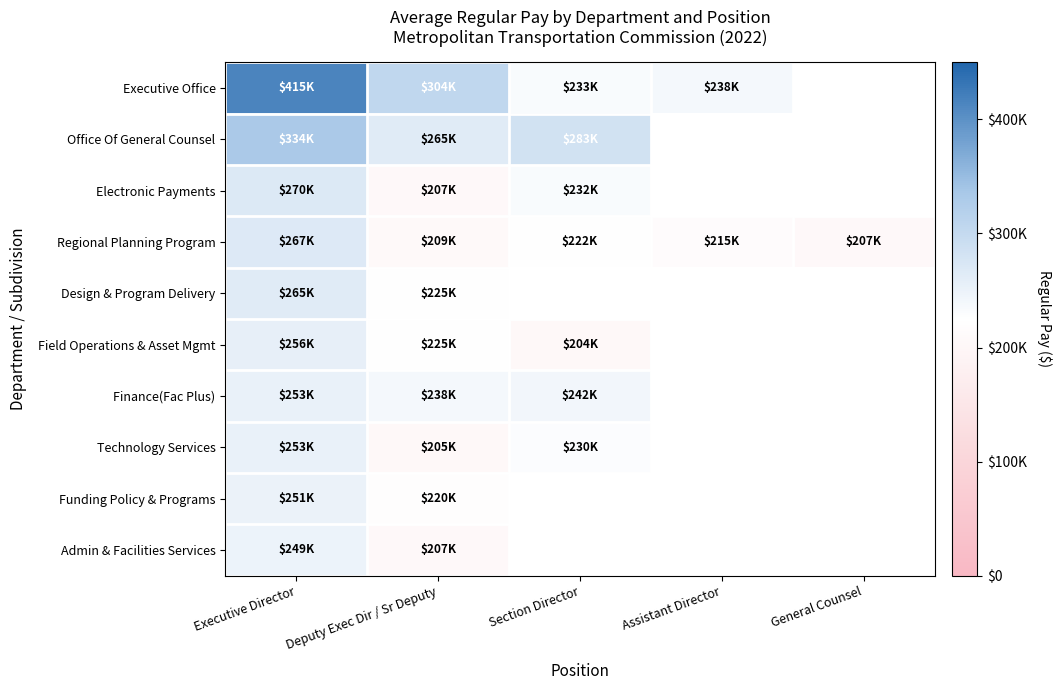

What is the greatest value displayed?

414611.0